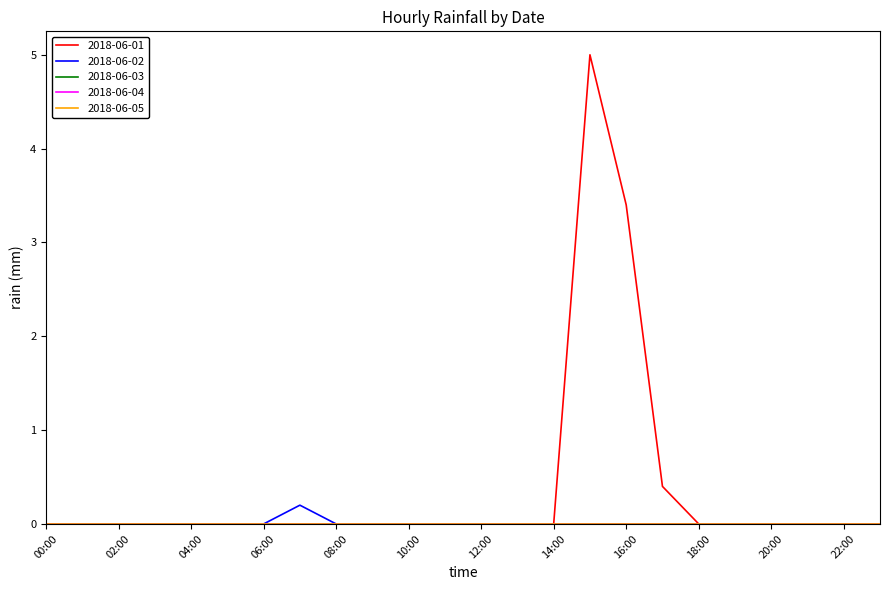

Which series has the widest spread of values?

2018-06-01